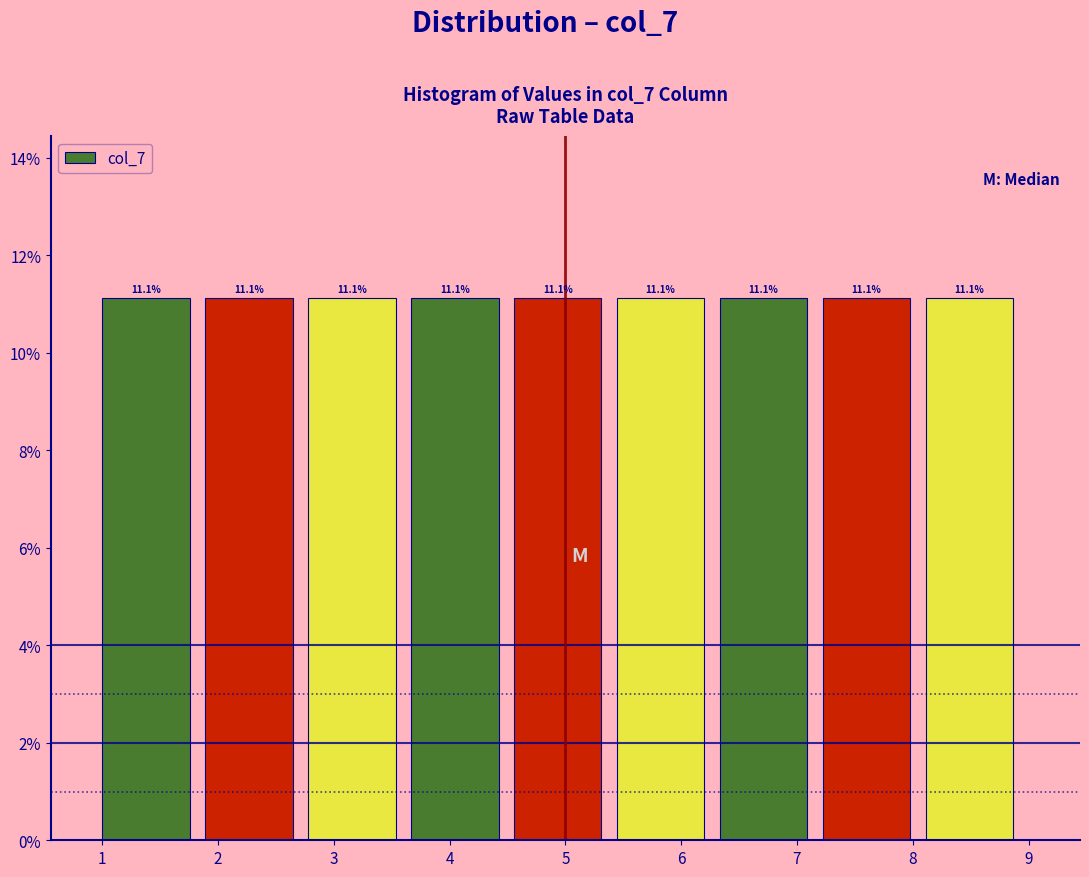

Reading left to right, transcribe this chart: for each bar, give the range it covers on the x-axis and its height. The bar edges are not printed on the chart, so give them approximately, as read against the axis.

1.0 to 1.9: 11.1
1.9 to 2.8: 11.1
2.8 to 3.7: 11.1
3.7 to 4.6: 11.1
4.6 to 5.4: 11.1
5.4 to 6.3: 11.1
6.3 to 7.2: 11.1
7.2 to 8.1: 11.1
8.1 to 9.0: 11.1